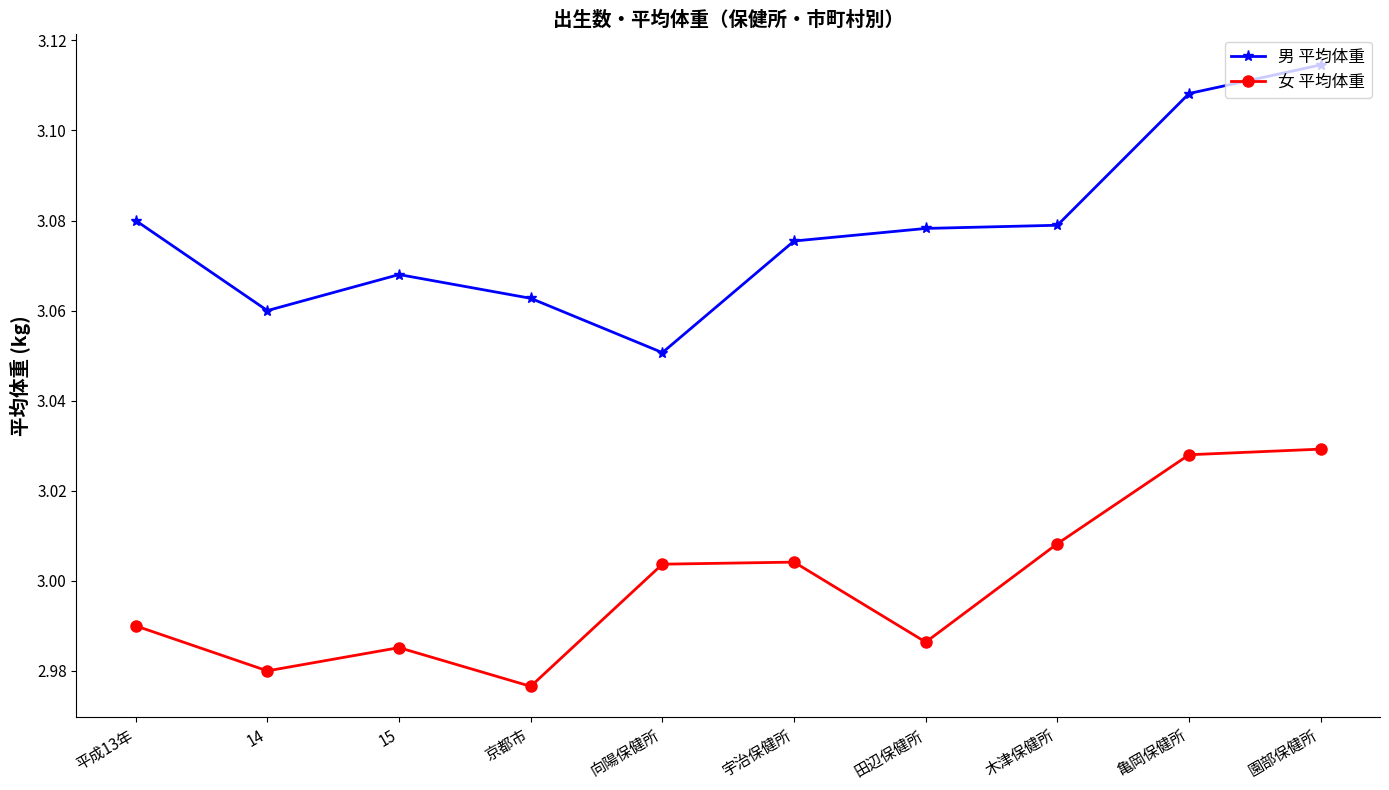

What is the spread (max minus min) of values at 木津保健所?

0.1